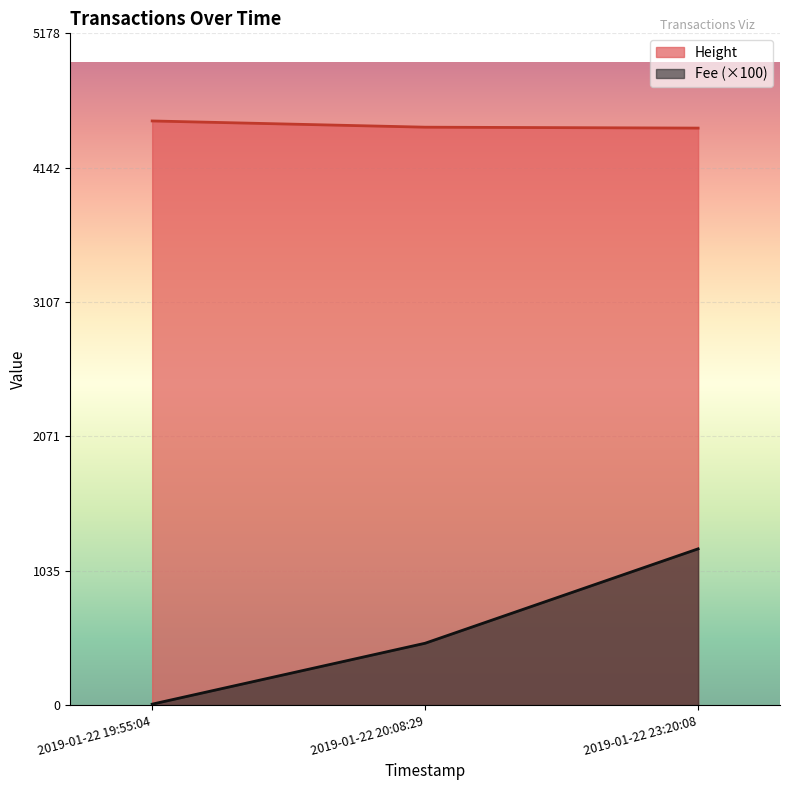

What is the spread (max minus min) of values at 2019-01-22 20:08:29?

3978.0